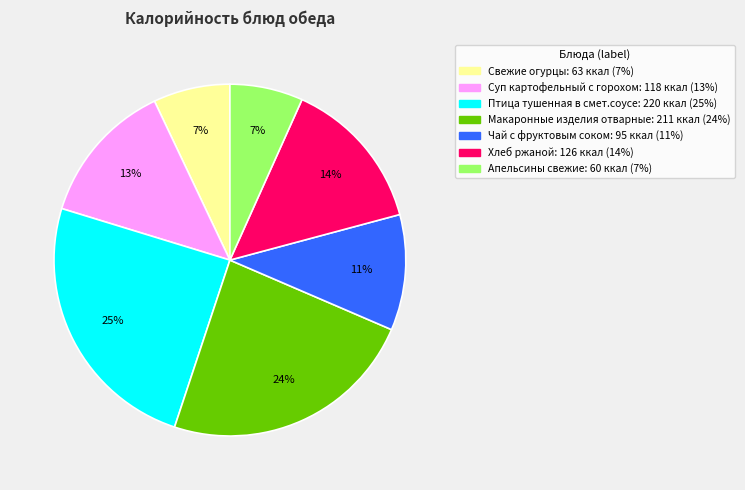

Does Суп картофельный с горохом represent more than half of the total?

No